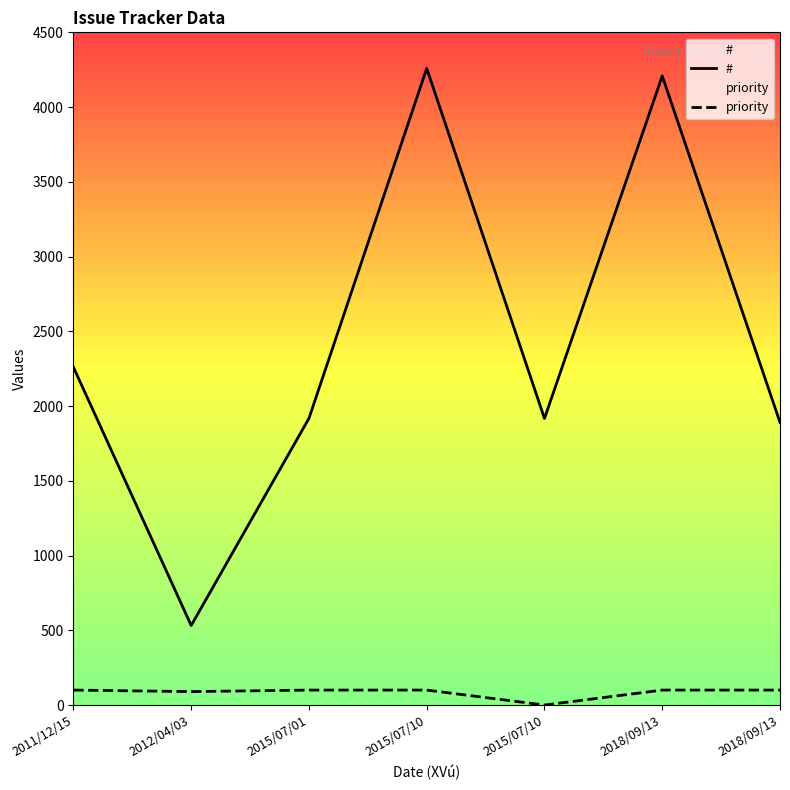

Reading left to right, extract all data points from this chart.

#: 2011/12/15=2260	2012/04/03=532	2015/07/01=1918	2015/07/10=4259	2015/07/10=1917	2018/09/13=4208	2018/09/13=1891
priority: 2011/12/15=100	2012/04/03=90	2015/07/01=100	2015/07/10=100	2015/07/10=0	2018/09/13=100	2018/09/13=100